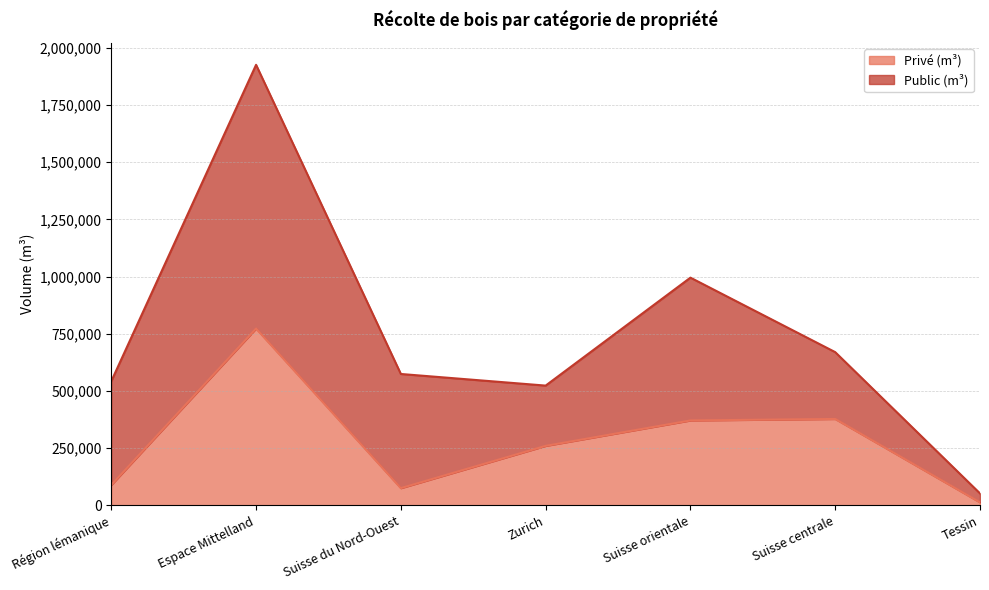

True or false: the data shows 13459 at Tessin.

True